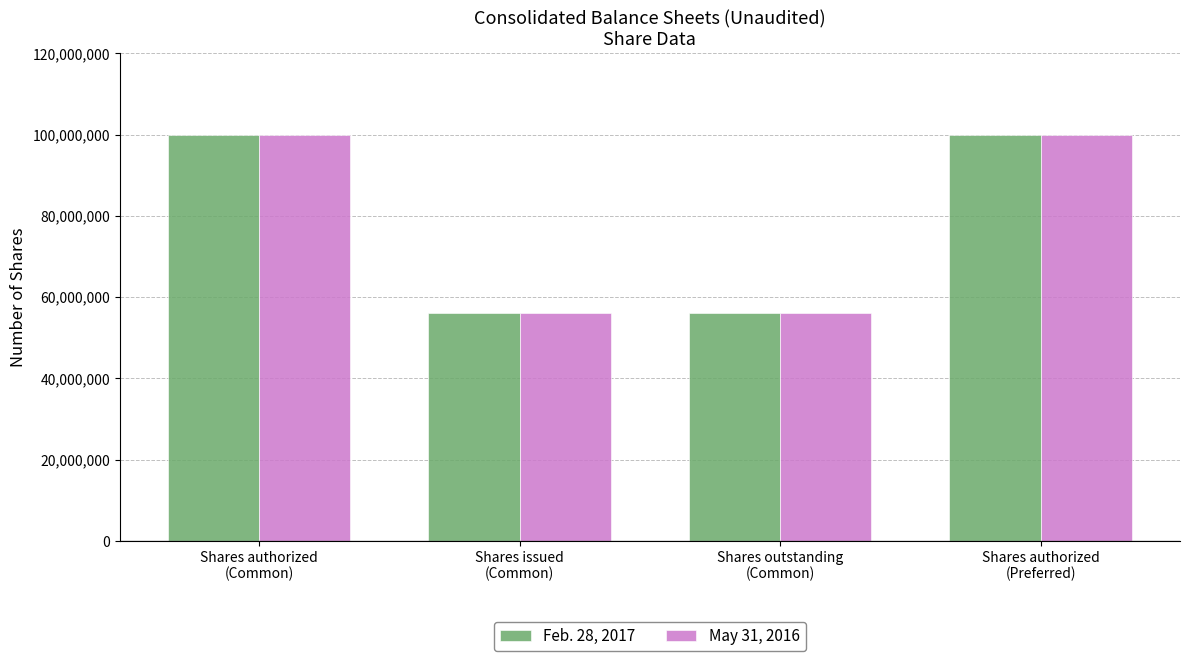

What is the maximum value shown in the chart?

100000000